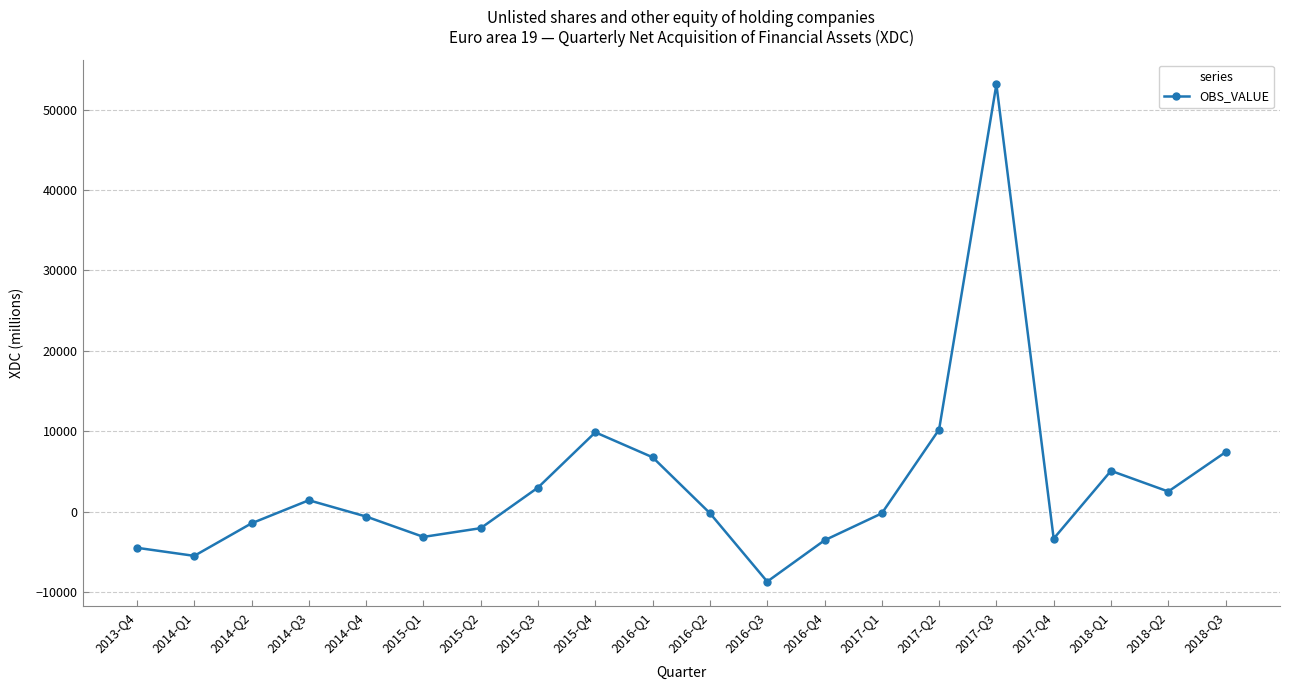

Which category has the highest value across all series?

2017-Q3